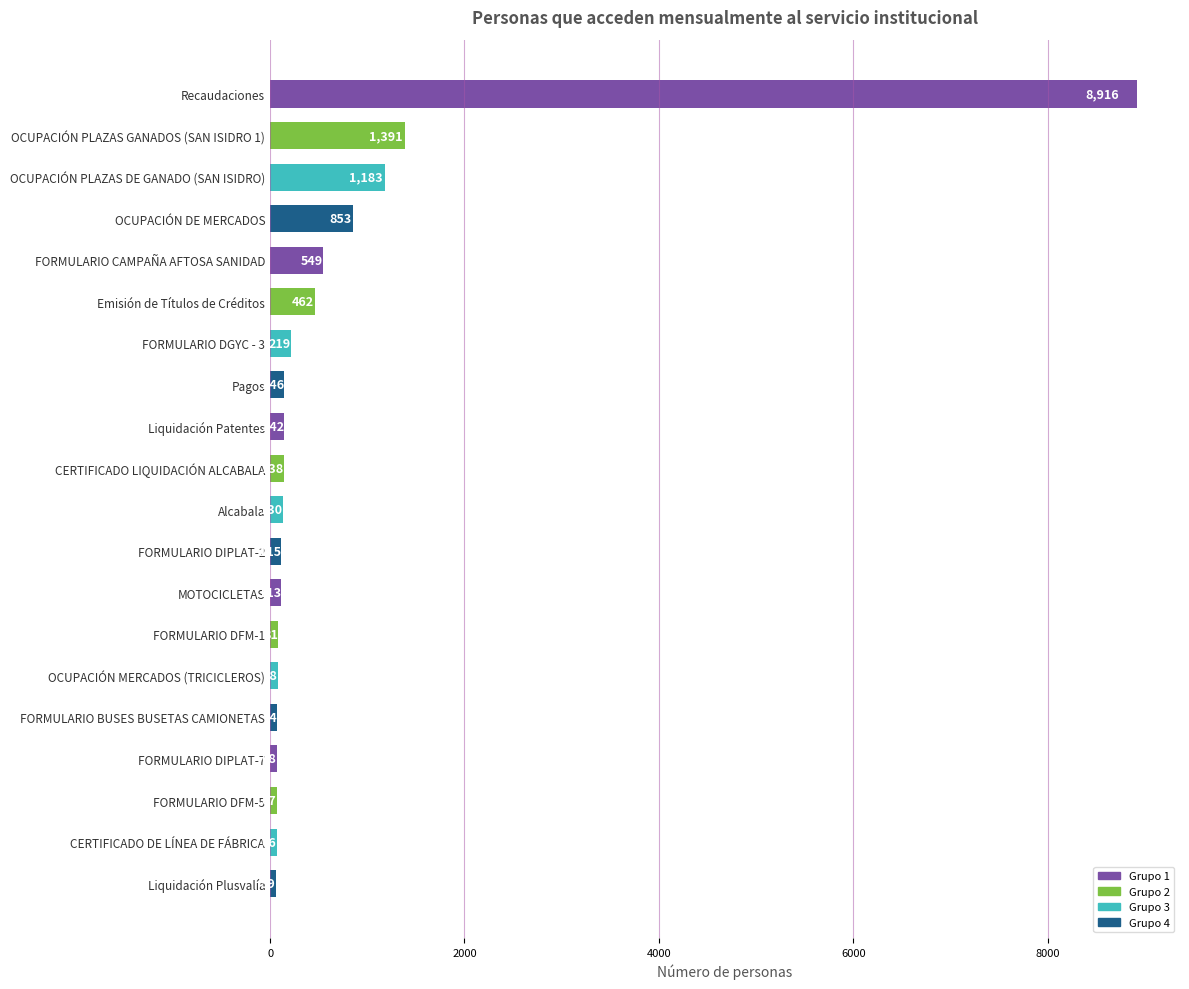

The chart shows a value of 336 at OCUPACIÓN DE MERCADOS. True or false?

False